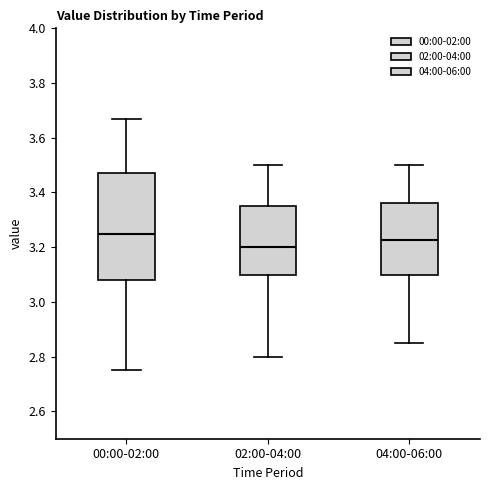

Where does the upper whisker of the box for 02:00-04:00 end on the y-axis? The values are not printed on the chart, so give them approximately, as read against the axis.

3.50